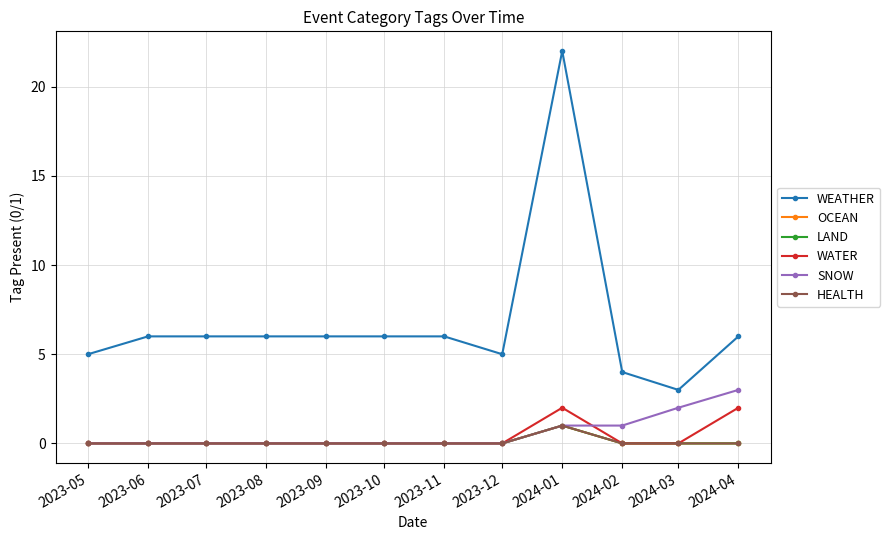

Does the chart have visible grid lines?

Yes